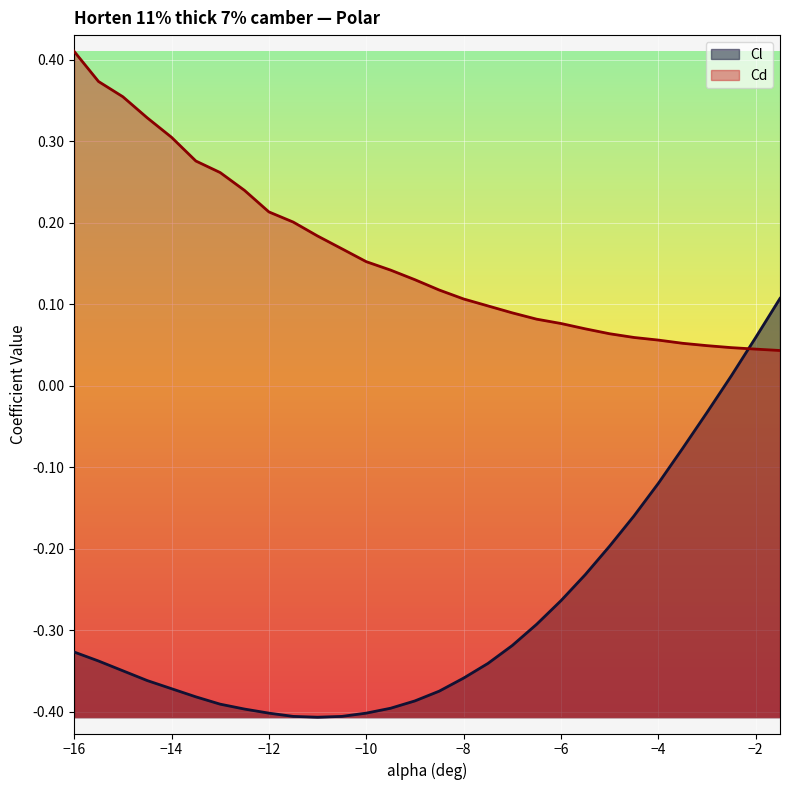

What is the spread (max minus min) of values at -12.5?

0.6